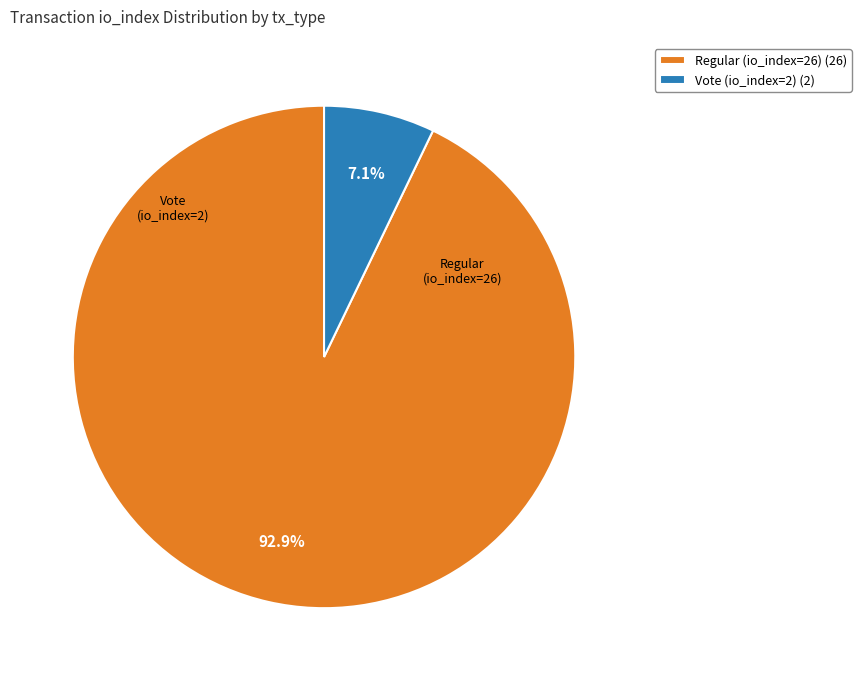

Approximately how many times larger is the value at Vote (io_index=2) compared to Regular (io_index=26)?

0.1